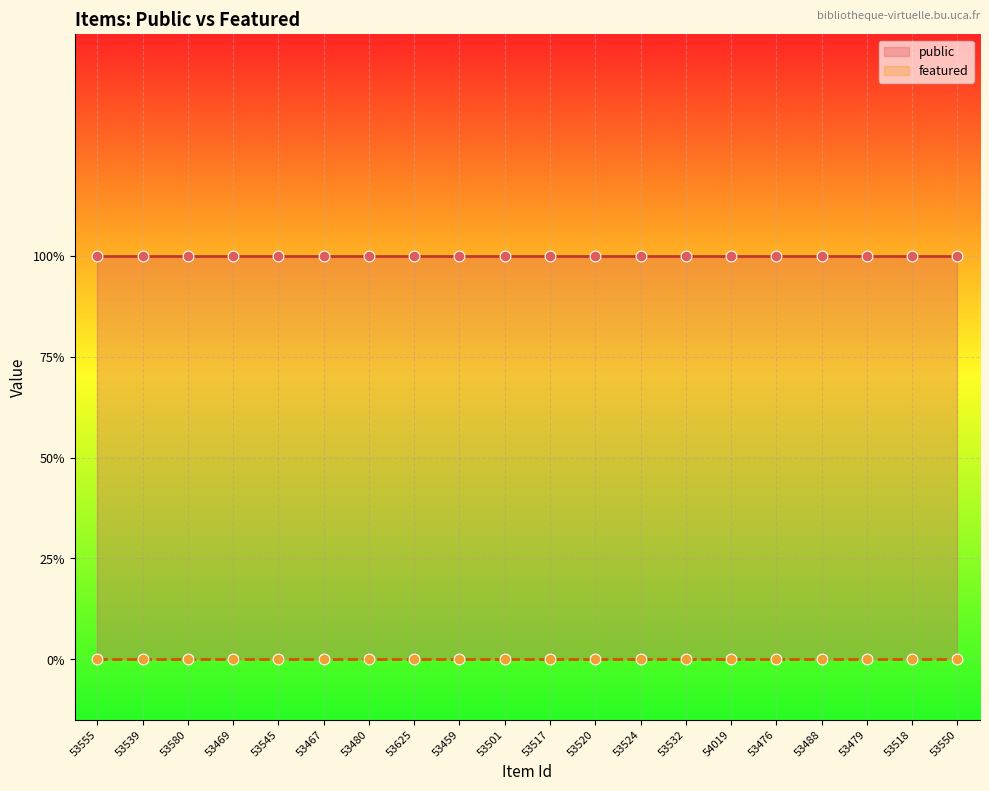

What are all the series names shown in the legend?

public, featured